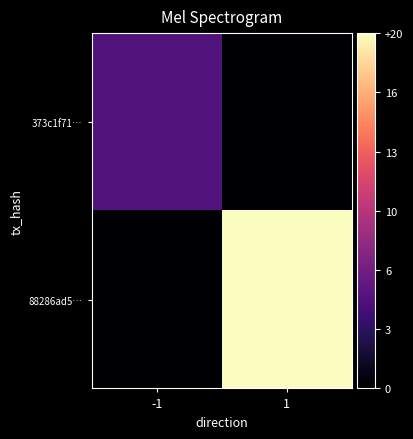

Which series has the widest spread of values?

88286ad5…